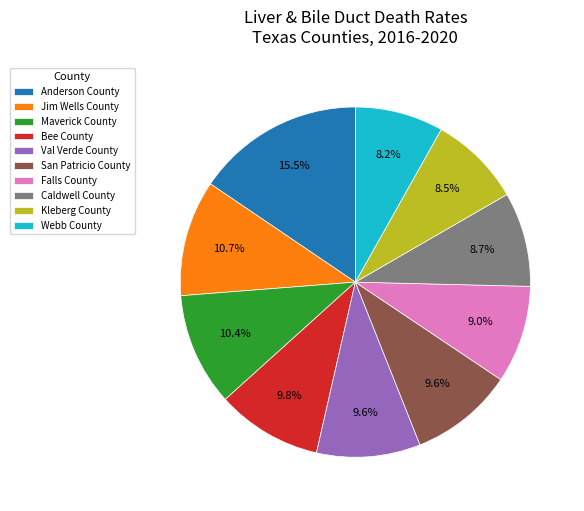

How many segments does this pie chart have?

10